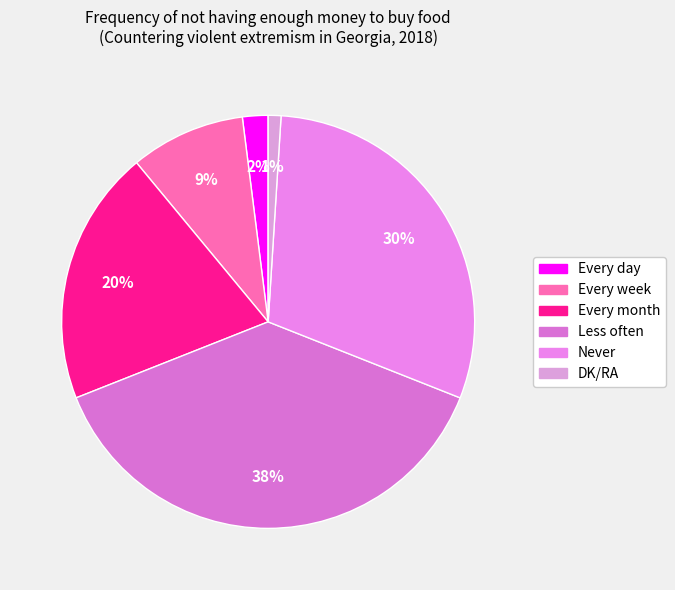

To the nearest percent, what is the combined percentage of Every day and Less often?

40%